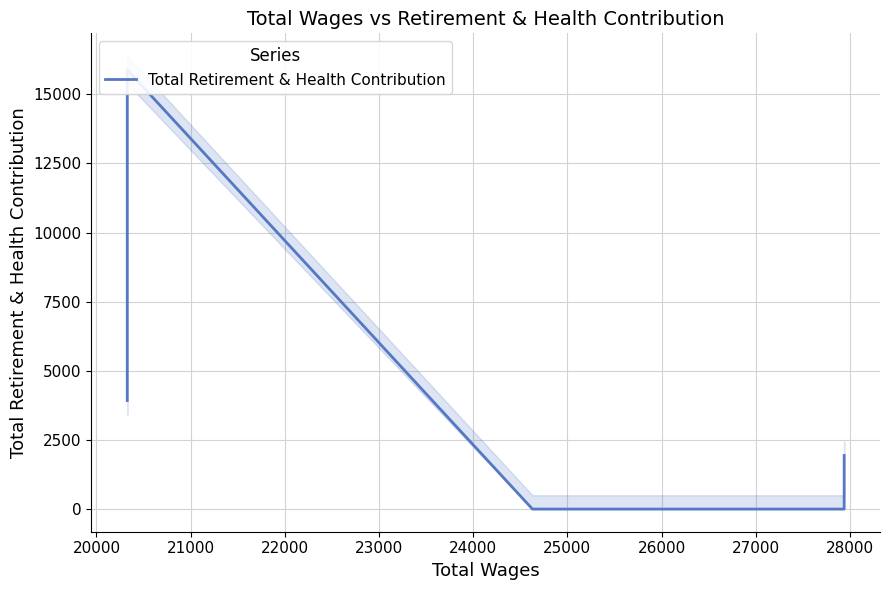

How many values are above zero?

3